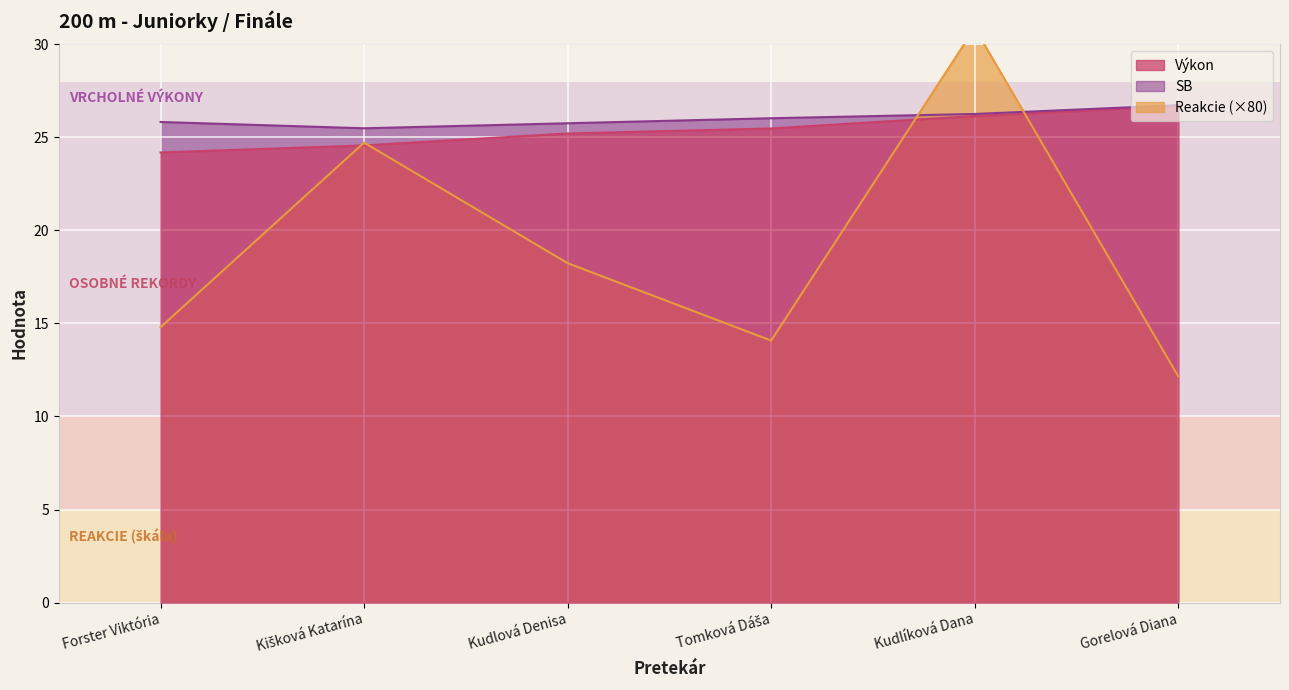

What position from the left is Kudlová Denisa?

3